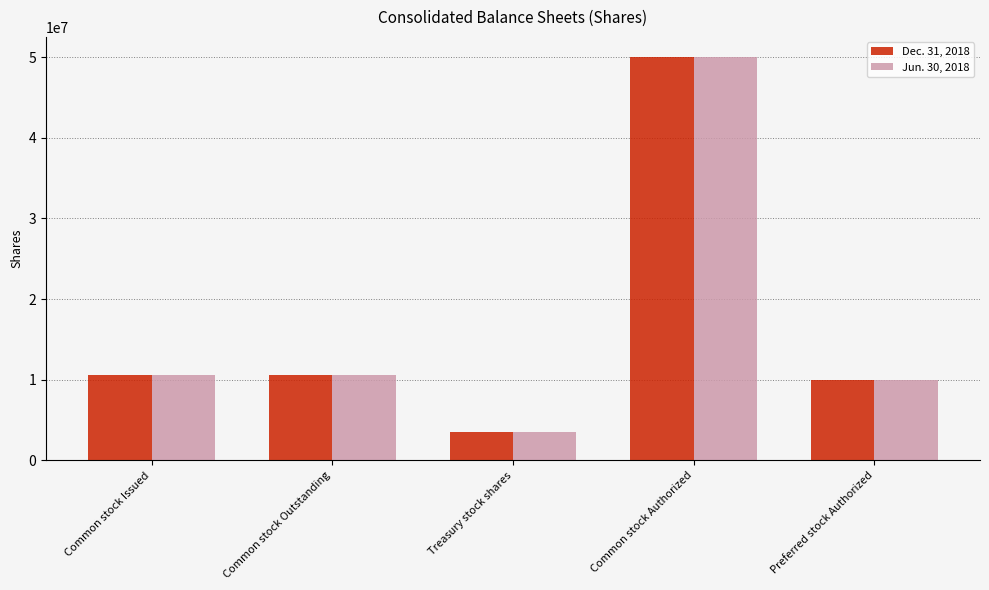

List the series in order of their overall mean, lowest first.

Jun. 30, 2018, Dec. 31, 2018